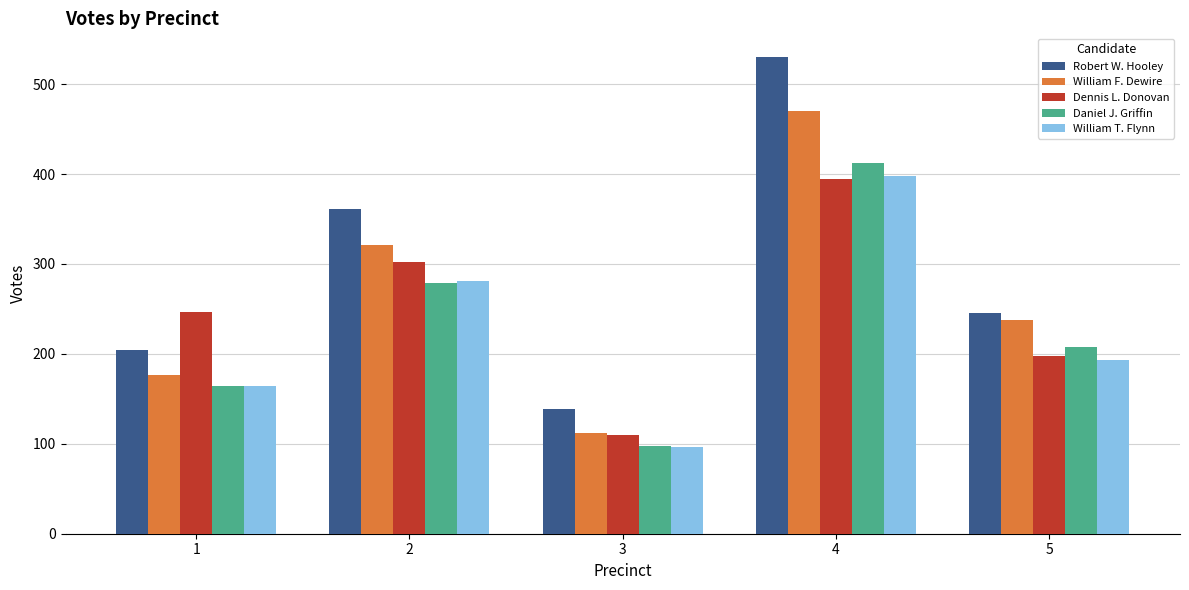

How many groups of bars are there?

5